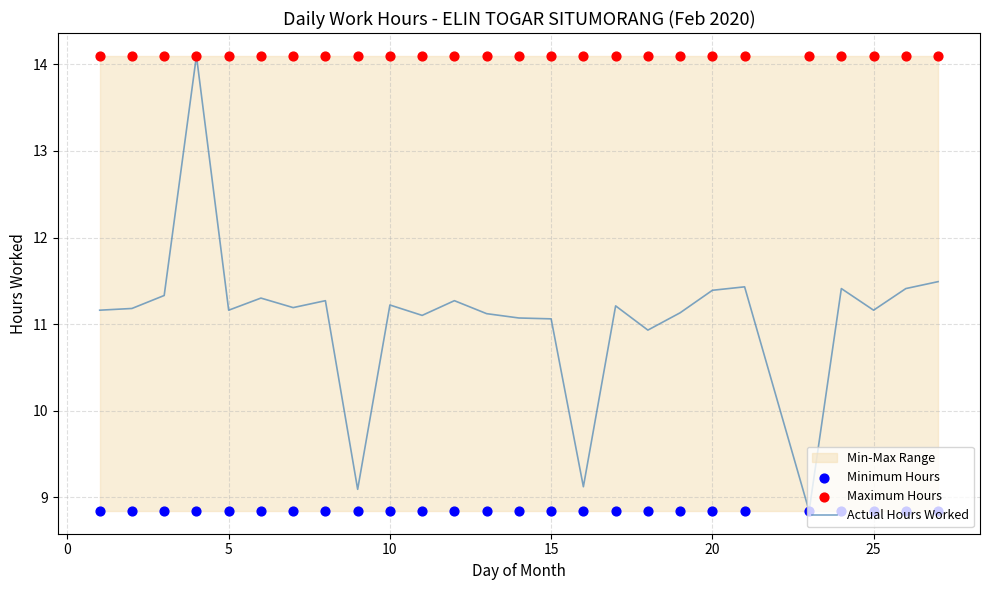

What is the lowest value of the Actual Hours Worked series?

8.8